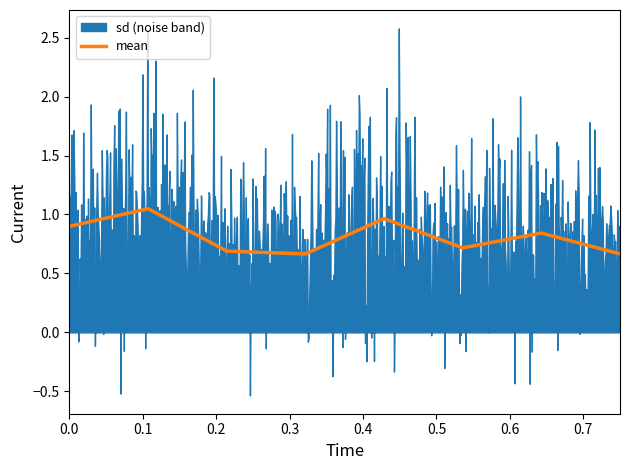

The chart shows a value of 1.2 at 0.2. True or false?

False